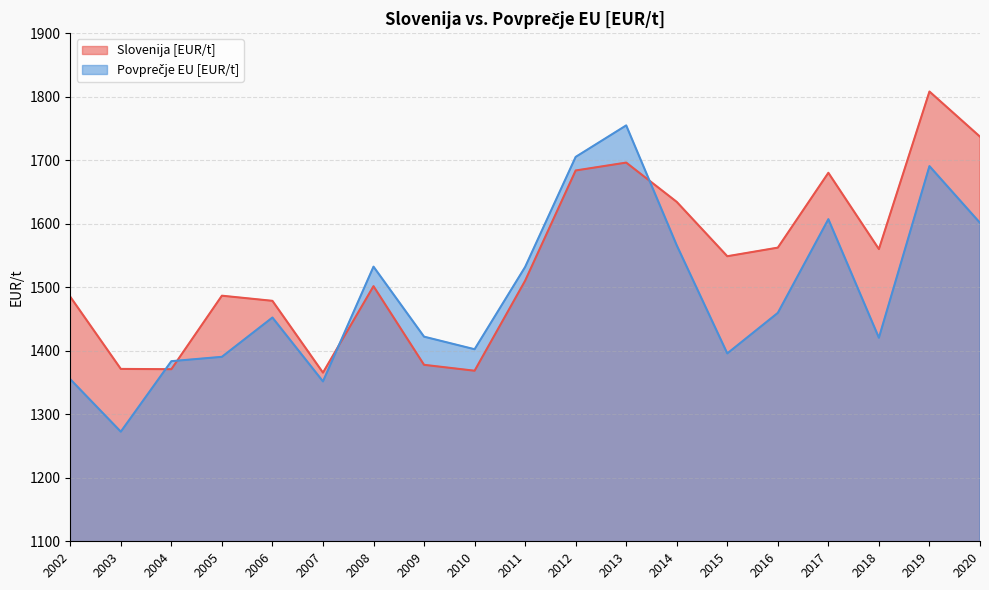

What are all the series names shown in the legend?

Slovenija [EUR/t], Povprečje EU [EUR/t]